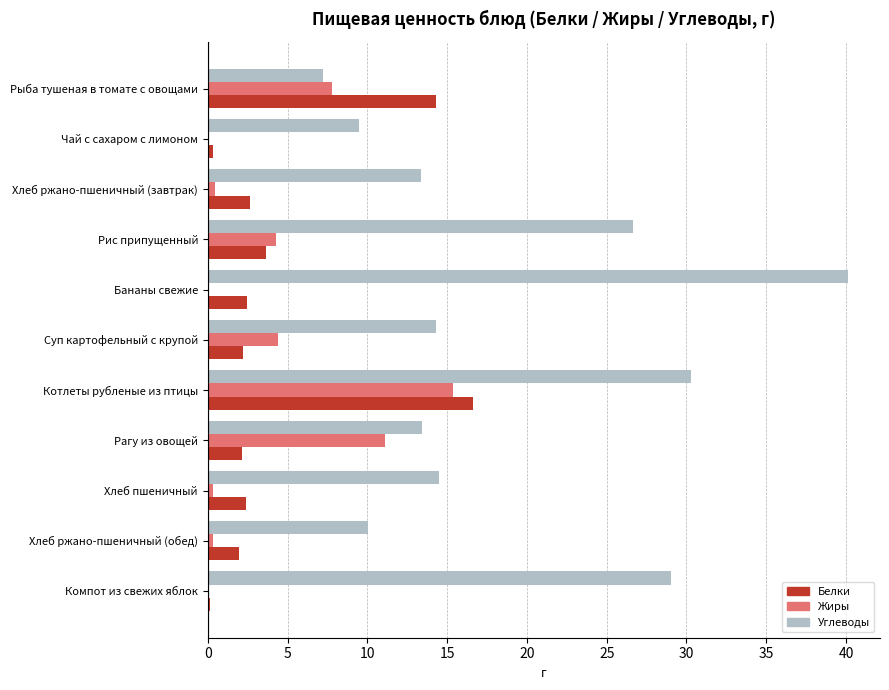

What is the total value across all series at Рис припущенный?

34.6